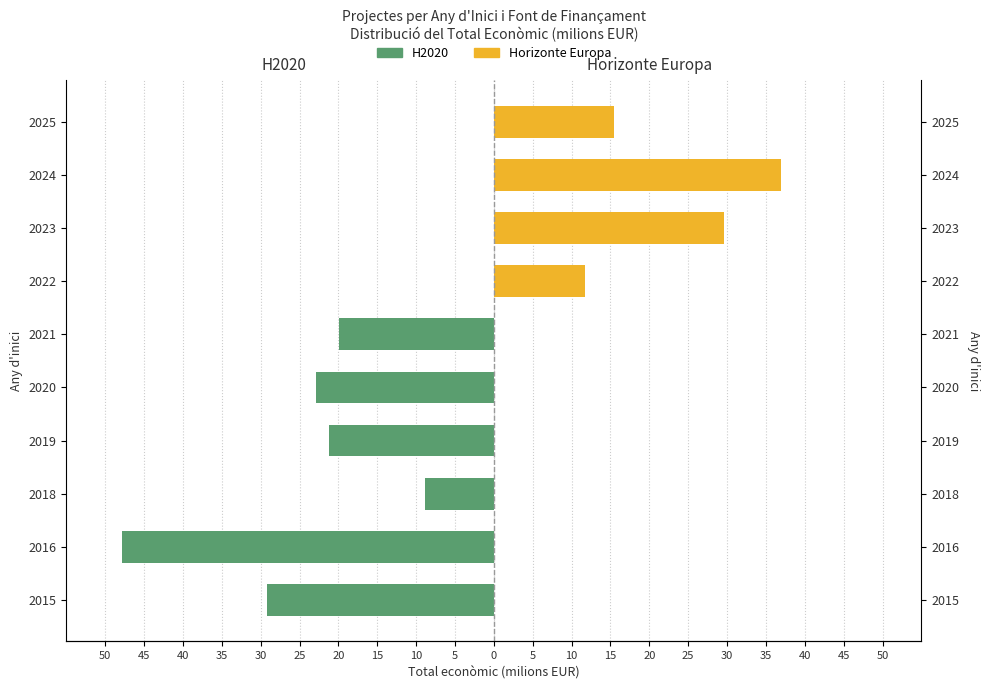

How many bars are there in total?

20